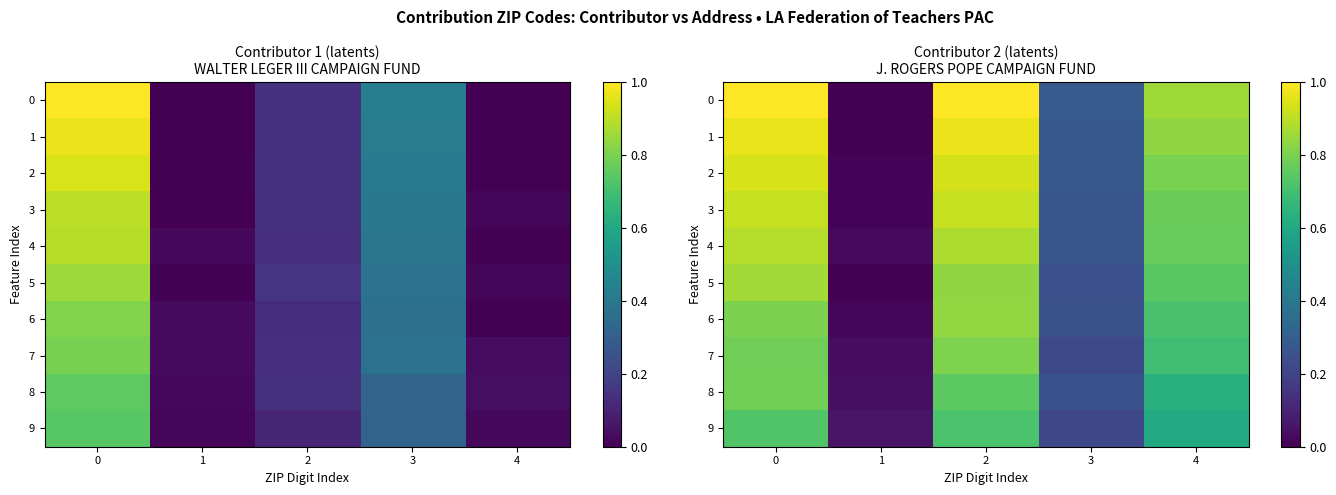

What is the approximate value of row_1 at 4?

0.8